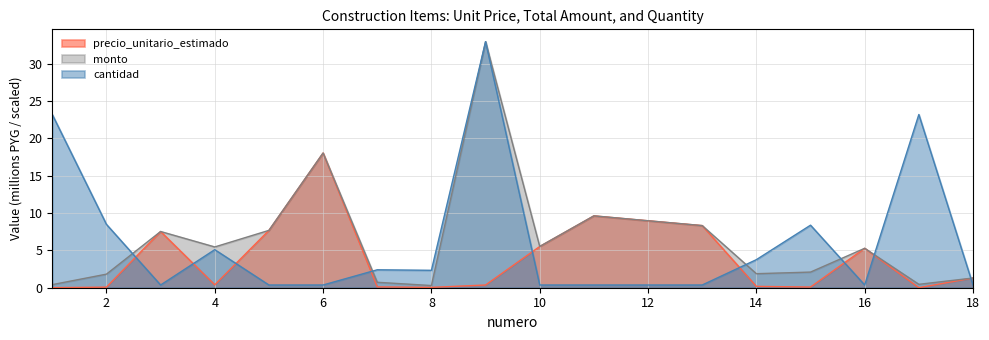

Does the chart have visible grid lines?

Yes